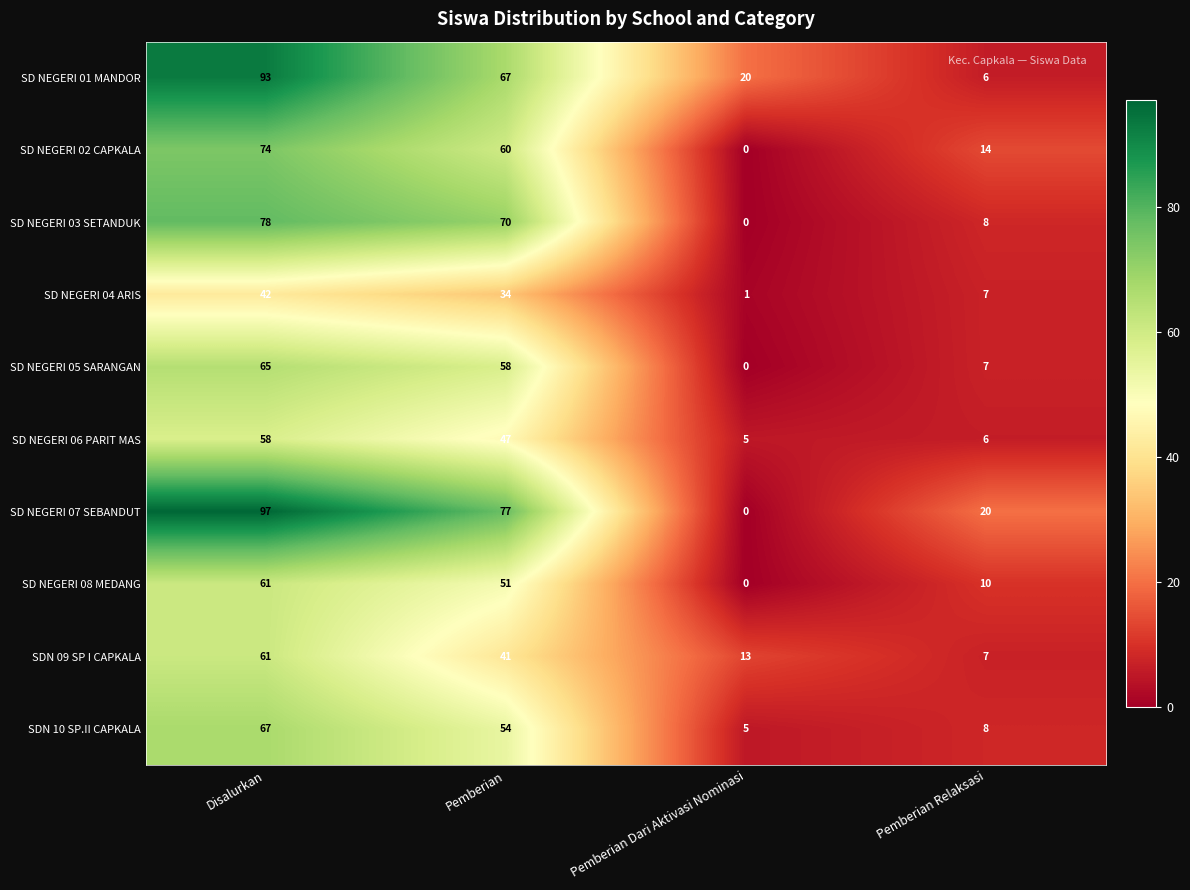

Rank the categories by SDN 10 SP.II CAPKALA value from highest to lowest.

Disalurkan, Pemberian, Pemberian Relaksasi, Pemberian Dari Aktivasi Nominasi